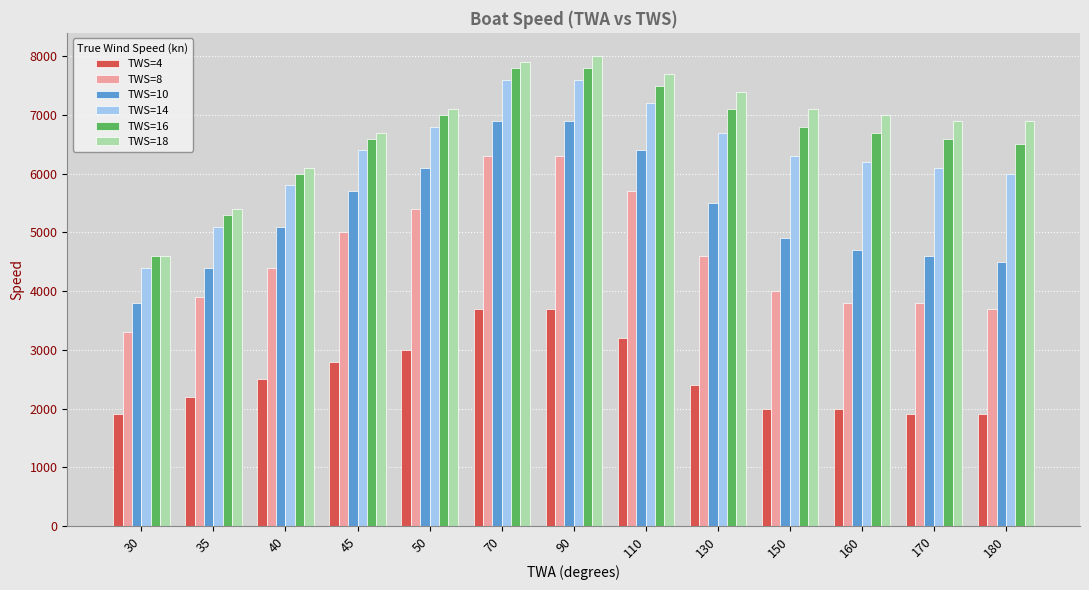

What is the value of the TWS=16 bar at the 12th from the left?

6600